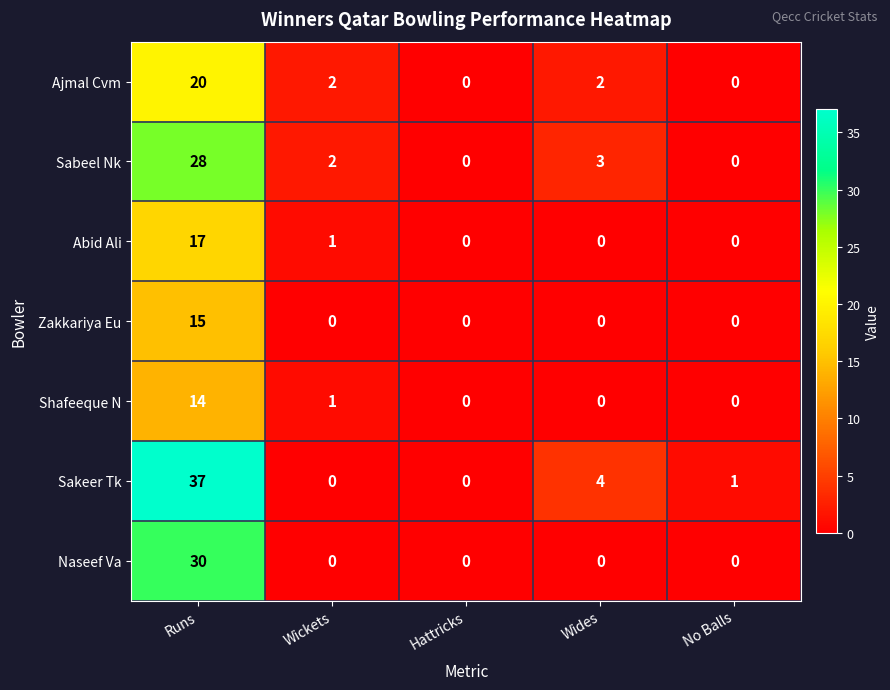

At how many categories does at least one series exceed 31?

1